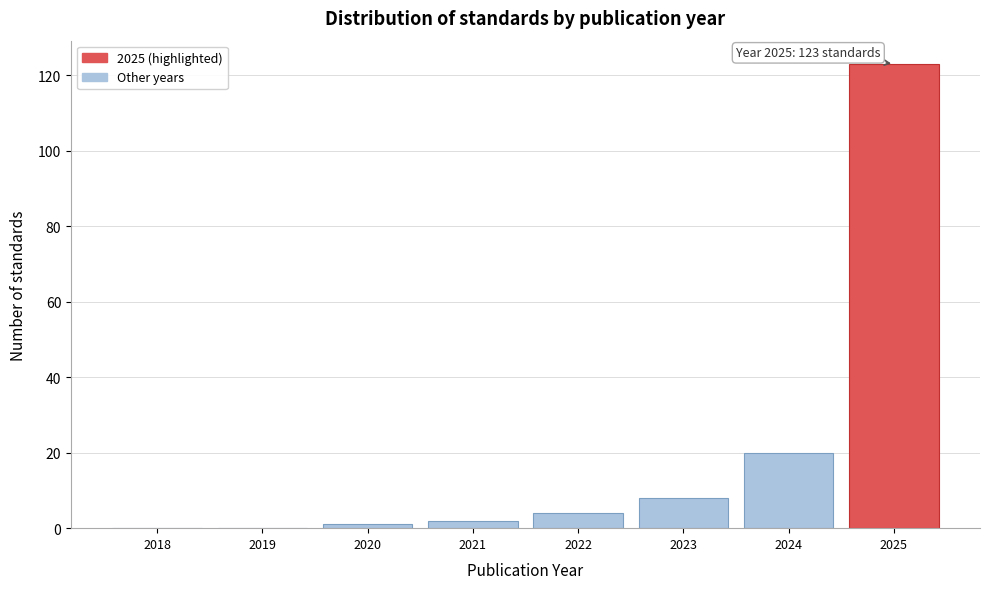

Reading left to right, list all the values displayed in this chart.

2018=0	2019=0	2020=1	2021=2	2022=4	2023=8	2024=20	2025=123